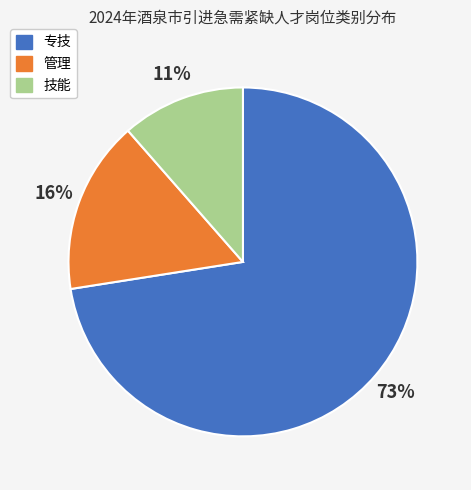

How many slices are in this pie chart?

3